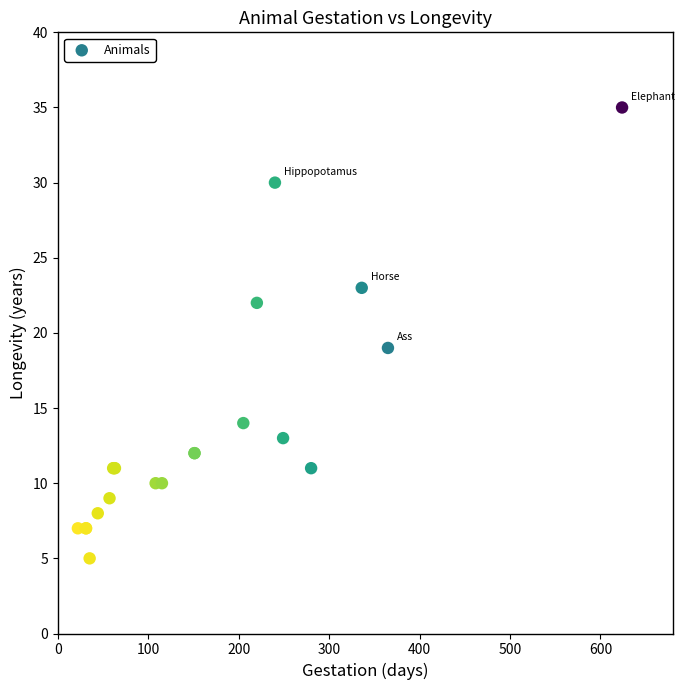

What Y value in the scatter plot is closest to 20?

19